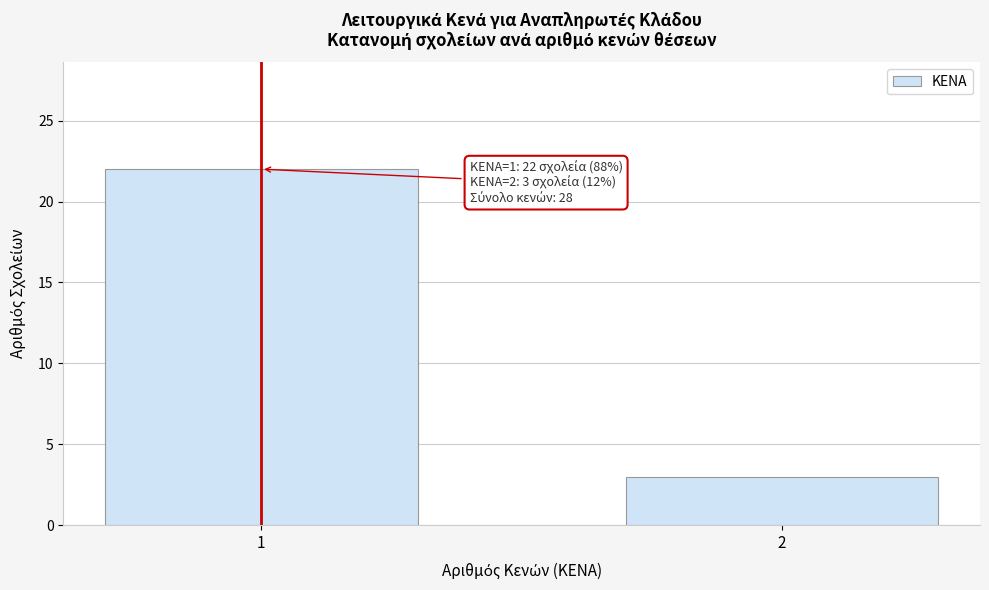

Reading left to right, extract all data points from this chart.

1=22	2=3